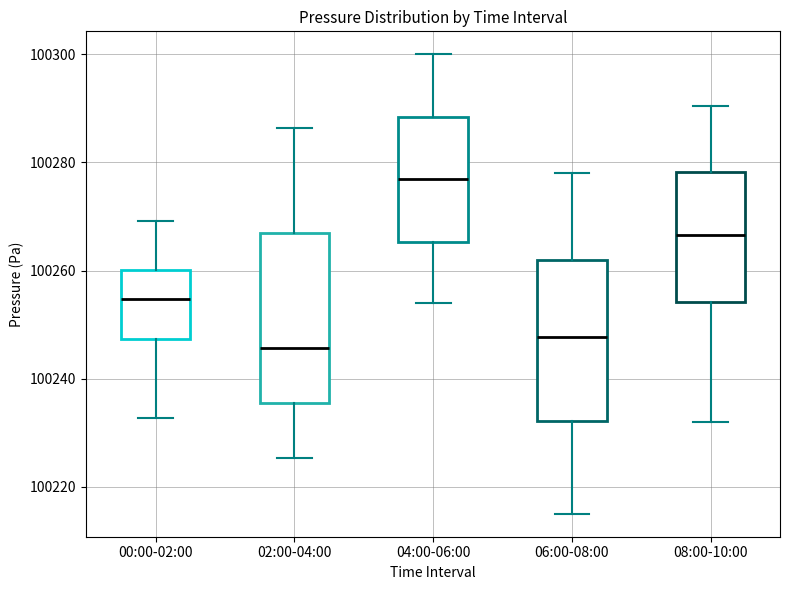

Reading left to right, read every box against the y-axis: the position of its median line, the range the box covers, and the ends of its whiskers. The values are not printed on the chart, so give them approximately, as read against the axis.

00:00-02:00: median 100254, box 100248 to 100260, whiskers 100232 to 100270
02:00-04:00: median 100246, box 100236 to 100266, whiskers 100226 to 100286
04:00-06:00: median 100276, box 100266 to 100288, whiskers 100254 to 100300
06:00-08:00: median 100248, box 100232 to 100262, whiskers 100216 to 100278
08:00-10:00: median 100266, box 100254 to 100278, whiskers 100232 to 100290